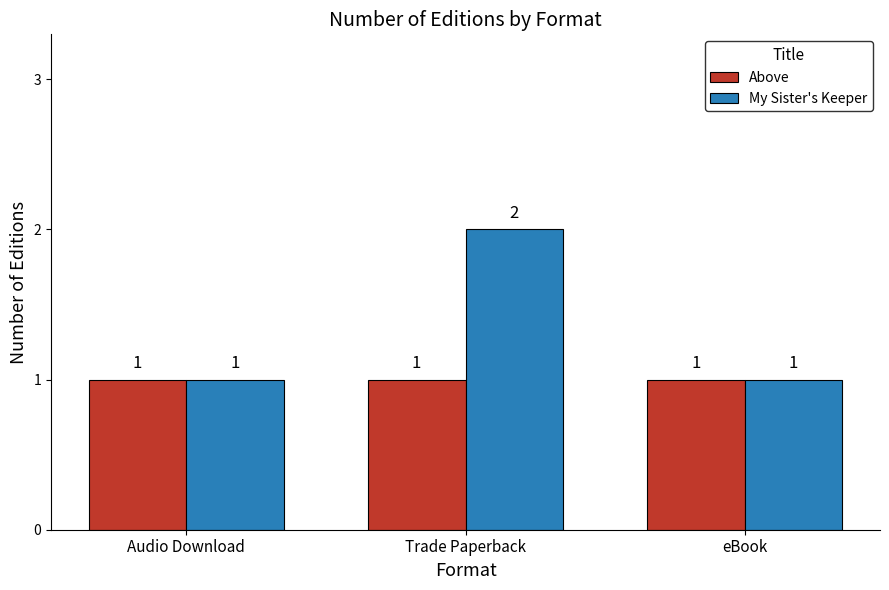

Read the My Sister's Keeper value at eBook.

1